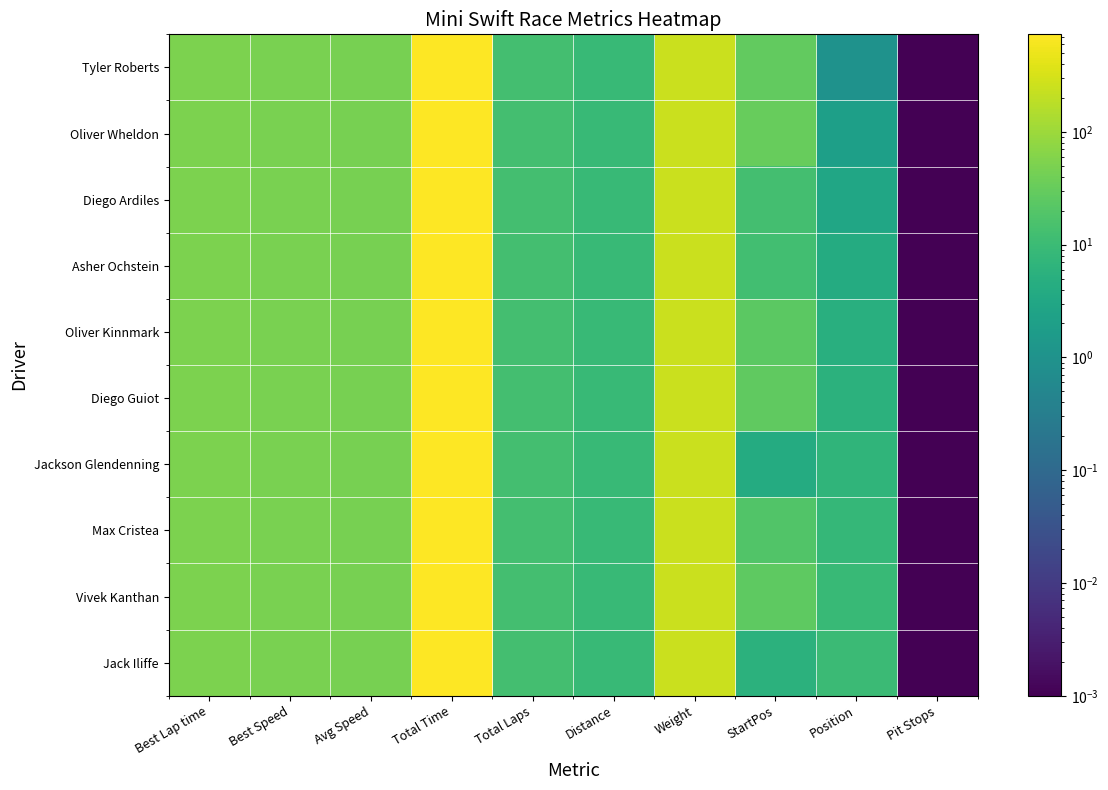

Reading right to left, extract all data points from this chart.

Tyler Roberts: Pit Stops=0.0	Position=1.0	StartPos=29.0	Weight=245.0	Distance=9.1	Total Laps=13.0	Total Time=731.5	Avg Speed=44.8	Best Speed=49.6	Best Lap time=50.8
Oliver Wheldon: Pit Stops=0.0	Position=2.0	StartPos=31.0	Weight=245.0	Distance=9.1	Total Laps=13.0	Total Time=731.6	Avg Speed=44.8	Best Speed=49.6	Best Lap time=50.9
Diego Ardiles: Pit Stops=0.0	Position=3.0	StartPos=13.0	Weight=245.0	Distance=9.1	Total Laps=13.0	Total Time=719.2	Avg Speed=45.5	Best Speed=49.5	Best Lap time=50.9
Asher Ochstein: Pit Stops=0.0	Position=4.0	StartPos=12.0	Weight=245.0	Distance=9.1	Total Laps=13.0	Total Time=721.9	Avg Speed=45.4	Best Speed=49.5	Best Lap time=51.0
Oliver Kinnmark: Pit Stops=0.0	Position=5.0	StartPos=25.0	Weight=245.0	Distance=9.1	Total Laps=13.0	Total Time=731.4	Avg Speed=44.8	Best Speed=49.4	Best Lap time=51.0
Diego Guiot: Pit Stops=0.0	Position=6.0	StartPos=27.0	Weight=245.0	Distance=9.1	Total Laps=13.0	Total Time=732.0	Avg Speed=44.8	Best Speed=49.4	Best Lap time=51.0
Jackson Glendenning: Pit Stops=0.0	Position=7.0	StartPos=4.0	Weight=245.0	Distance=9.1	Total Laps=13.0	Total Time=722.9	Avg Speed=45.3	Best Speed=49.4	Best Lap time=51.0
Max Cristea: Pit Stops=0.0	Position=8.0	StartPos=19.0	Weight=245.0	Distance=9.1	Total Laps=13.0	Total Time=728.9	Avg Speed=44.9	Best Speed=49.4	Best Lap time=51.0
Vivek Kanthan: Pit Stops=0.0	Position=9.0	StartPos=26.0	Weight=245.0	Distance=9.1	Total Laps=13.0	Total Time=727.2	Avg Speed=45.0	Best Speed=49.3	Best Lap time=51.1
Jack Iliffe: Pit Stops=0.0	Position=10.0	StartPos=6.0	Weight=245.0	Distance=9.1	Total Laps=13.0	Total Time=719.6	Avg Speed=45.5	Best Speed=49.3	Best Lap time=51.1